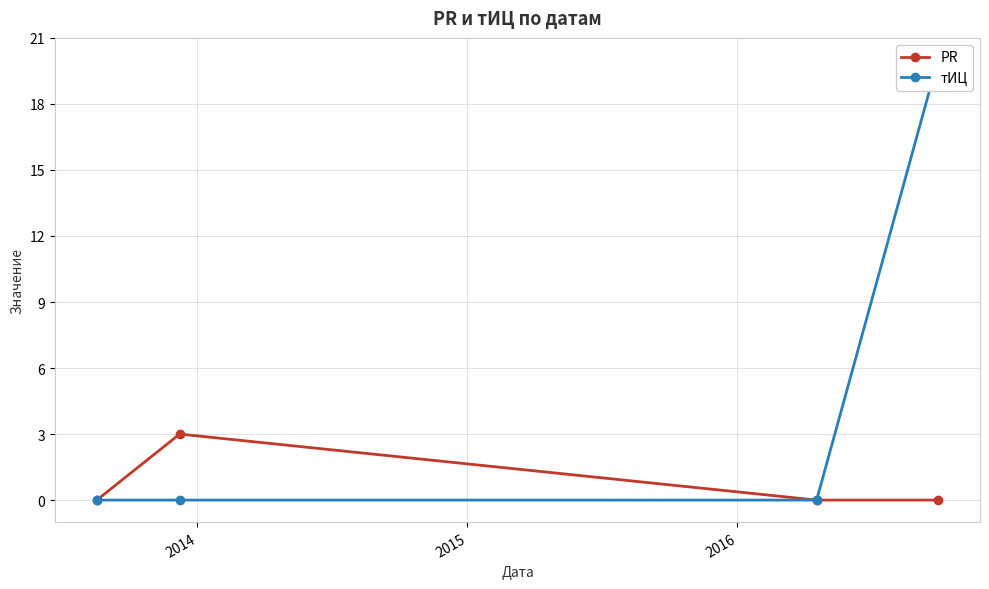

At how many categories does at least one series exceed 18?

1